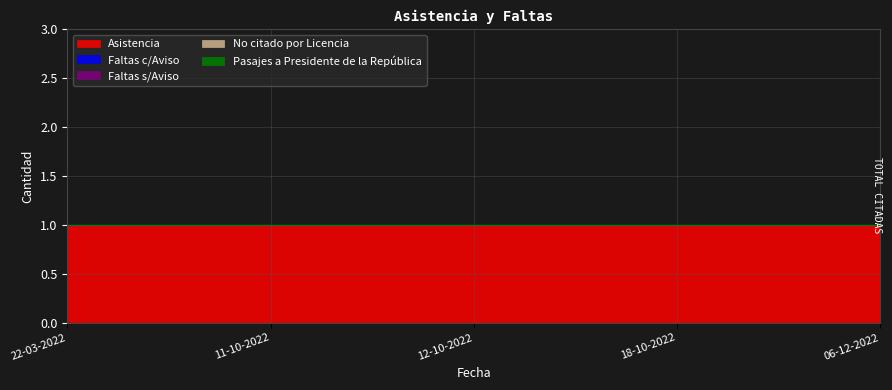

Reading left to right, transcribe all the data shown in this chart.

Asistencia: 22-03-2022=1	11-10-2022=1	12-10-2022=1	18-10-2022=1	06-12-2022=1
Faltas c/Aviso: 22-03-2022=0	11-10-2022=0	12-10-2022=0	18-10-2022=0	06-12-2022=0
Faltas s/Aviso: 22-03-2022=0	11-10-2022=0	12-10-2022=0	18-10-2022=0	06-12-2022=0
No citado por Licencia: 22-03-2022=0	11-10-2022=0	12-10-2022=0	18-10-2022=0	06-12-2022=0
Pasajes a Presidente de la República: 22-03-2022=0	11-10-2022=0	12-10-2022=0	18-10-2022=0	06-12-2022=0